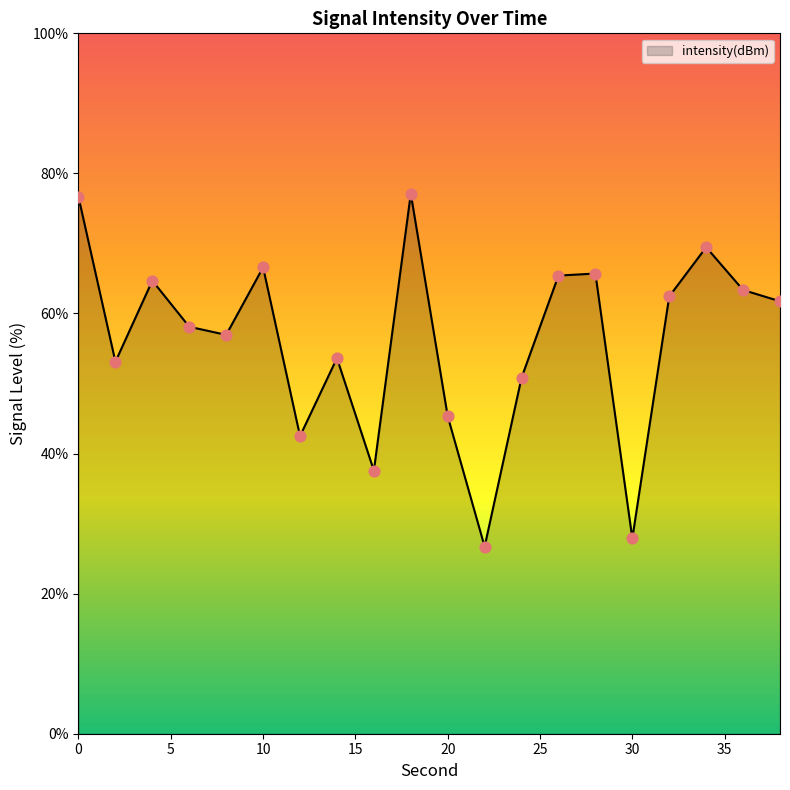

What is the difference between the maximum and minimum values?

50.4